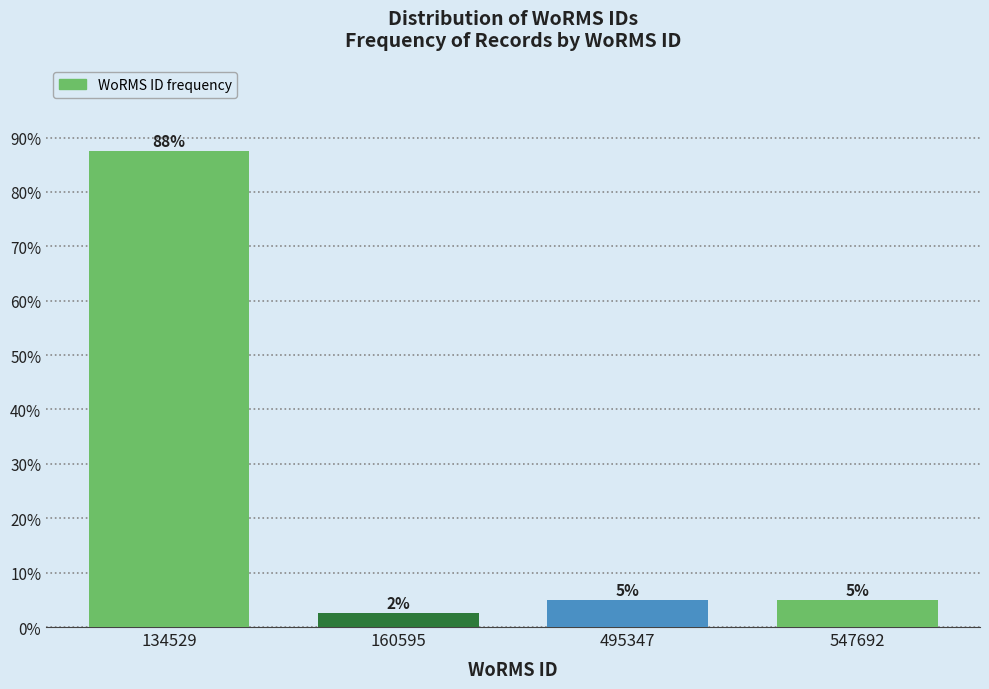

At which label does the data first exceed 5?

134529